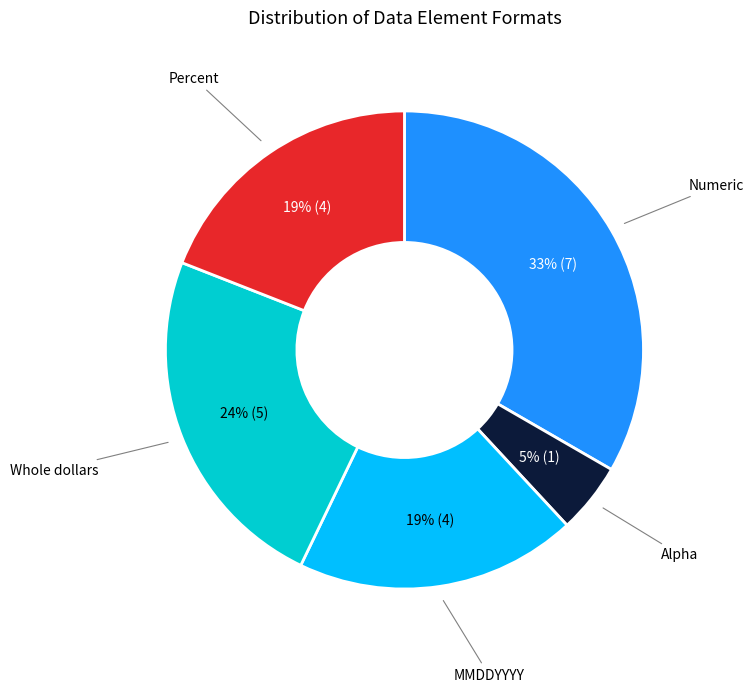

Is there any slice that represents more than half of the pie?

No